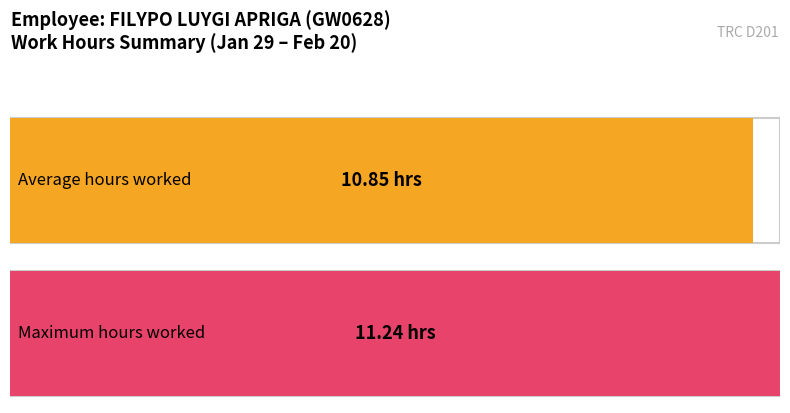

Between 17 and 8, which is larger?

17